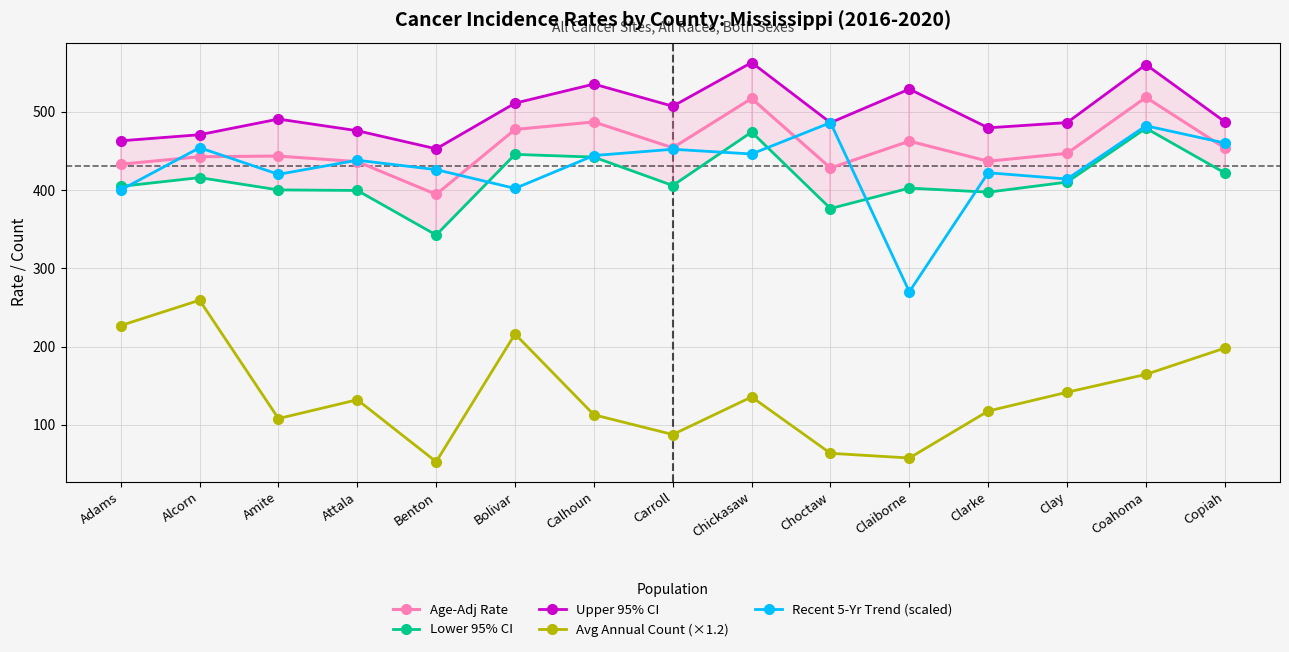

Is the value of Lower 95% CI at Attala greater than the value of Age-Adj Rate at Coahoma?

No